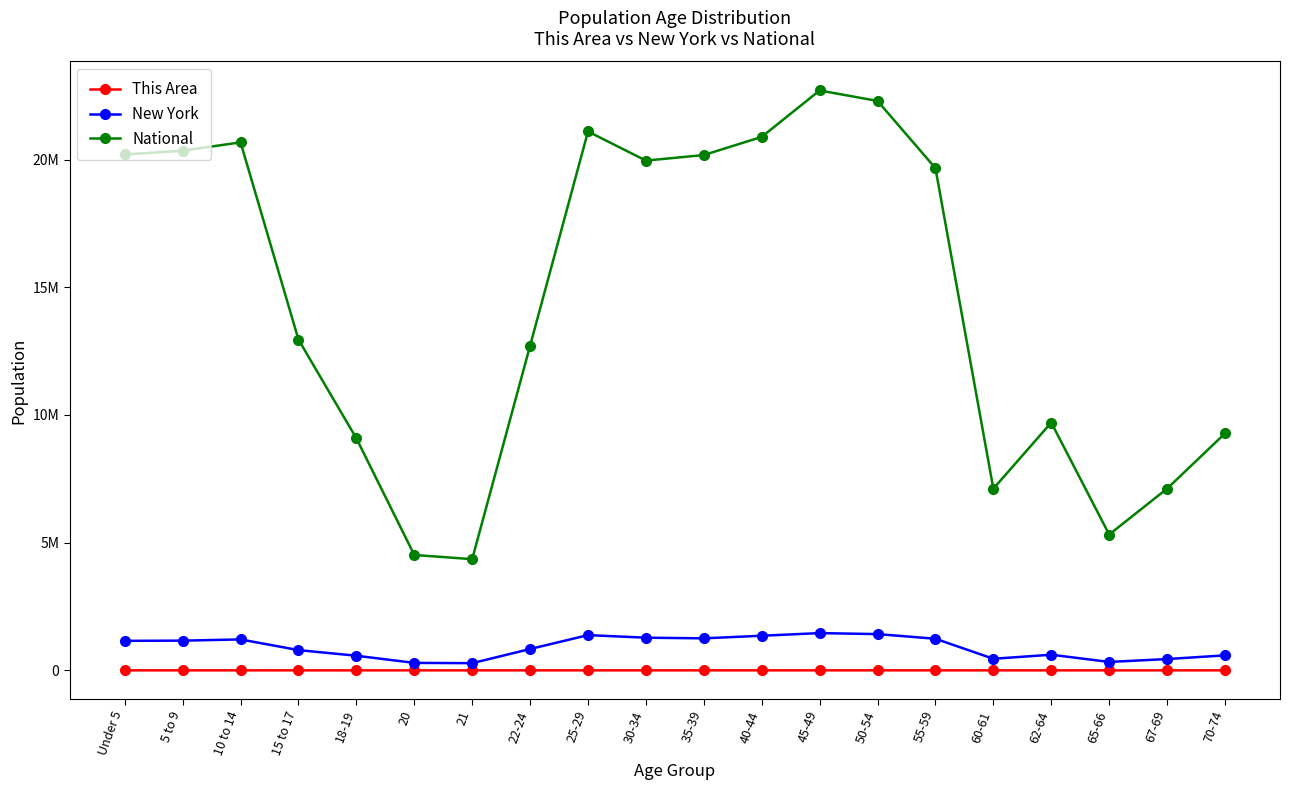

True or false: National and New York cross at least once.

False